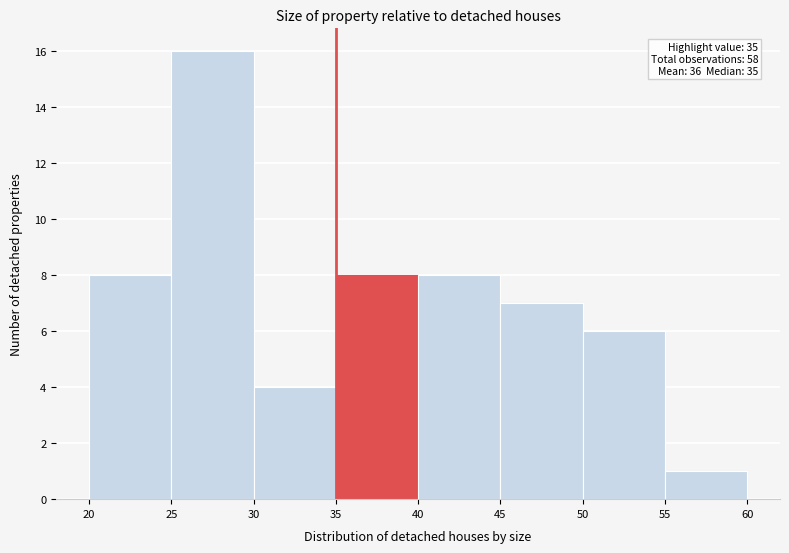

Over which range of the x-axis is the bar tallest?

25 to 30